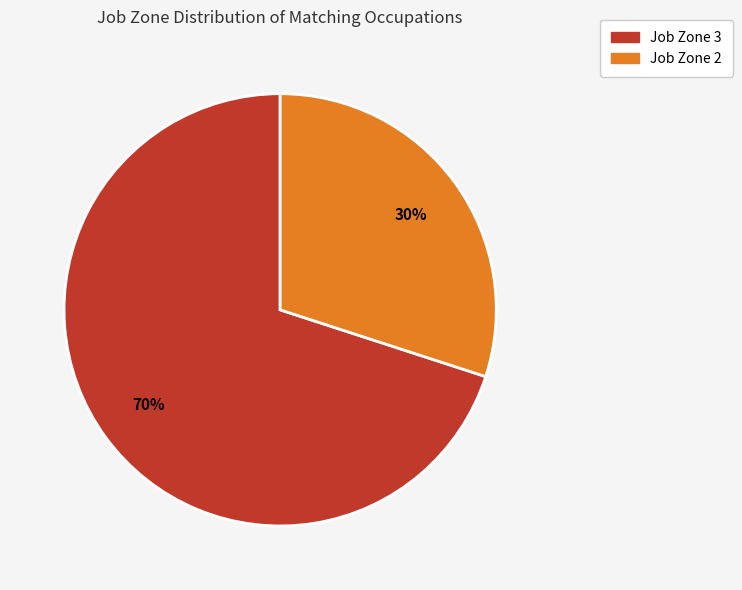

To the nearest percent, what is the combined percentage of Job Zone 2 and Job Zone 3?

100%